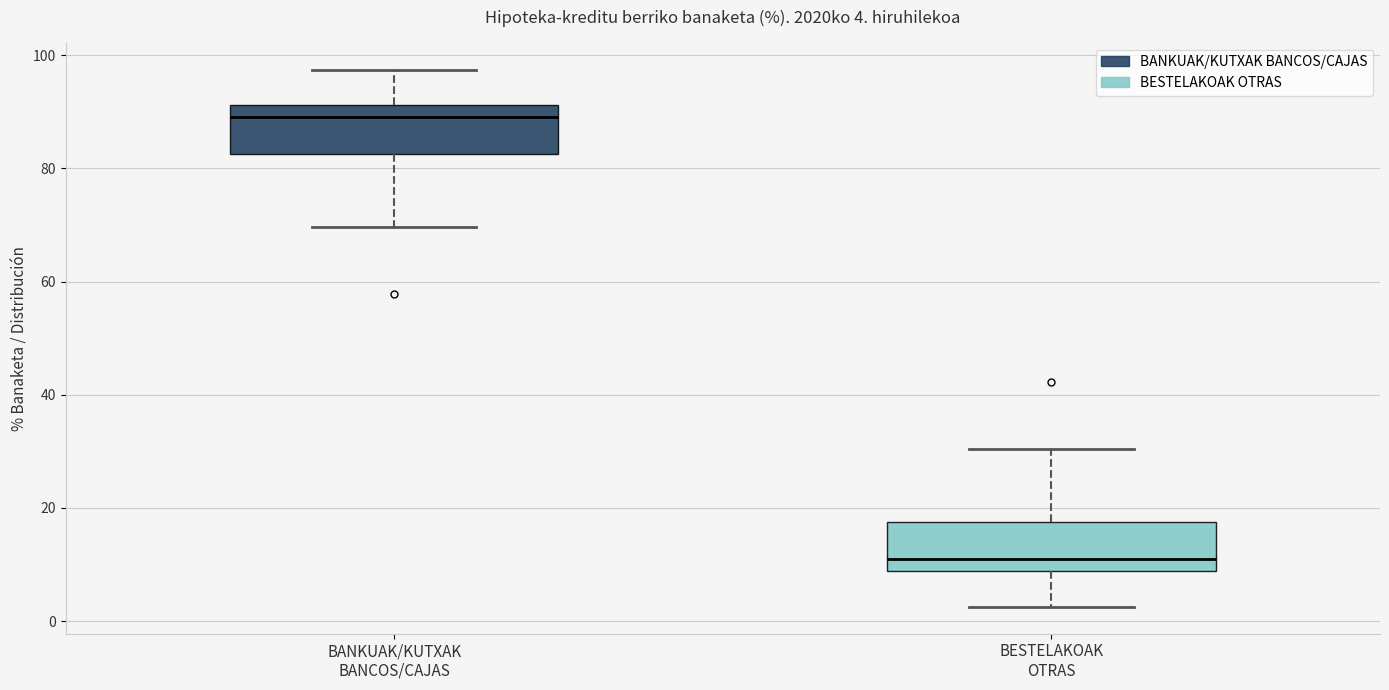

Which box's median line is the highest?

BANKUAK/KUTXAK BANCOS/CAJAS